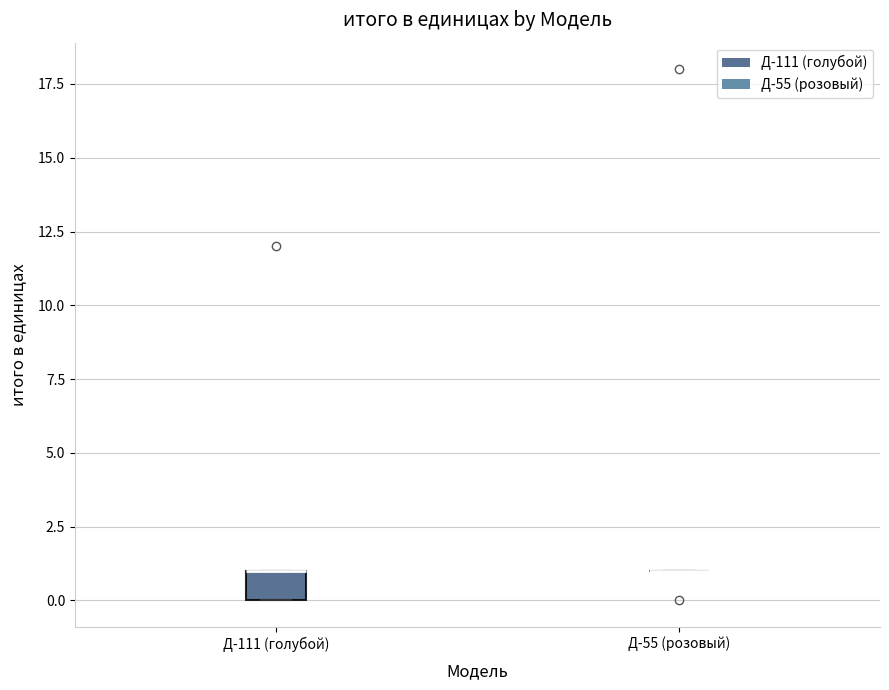

Which box is the tallest, from its lower edge to its upper edge?

Д-111 (голубой)